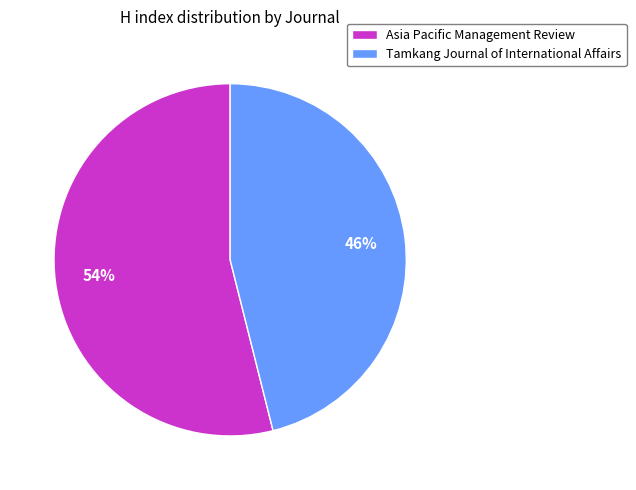

To the nearest percent, what is the average slice percentage?

50%